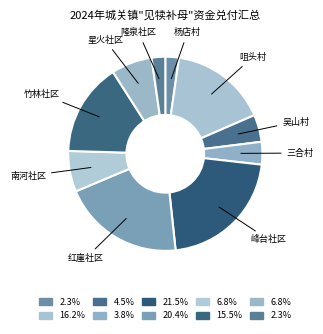

How many segments does this pie chart have?

10